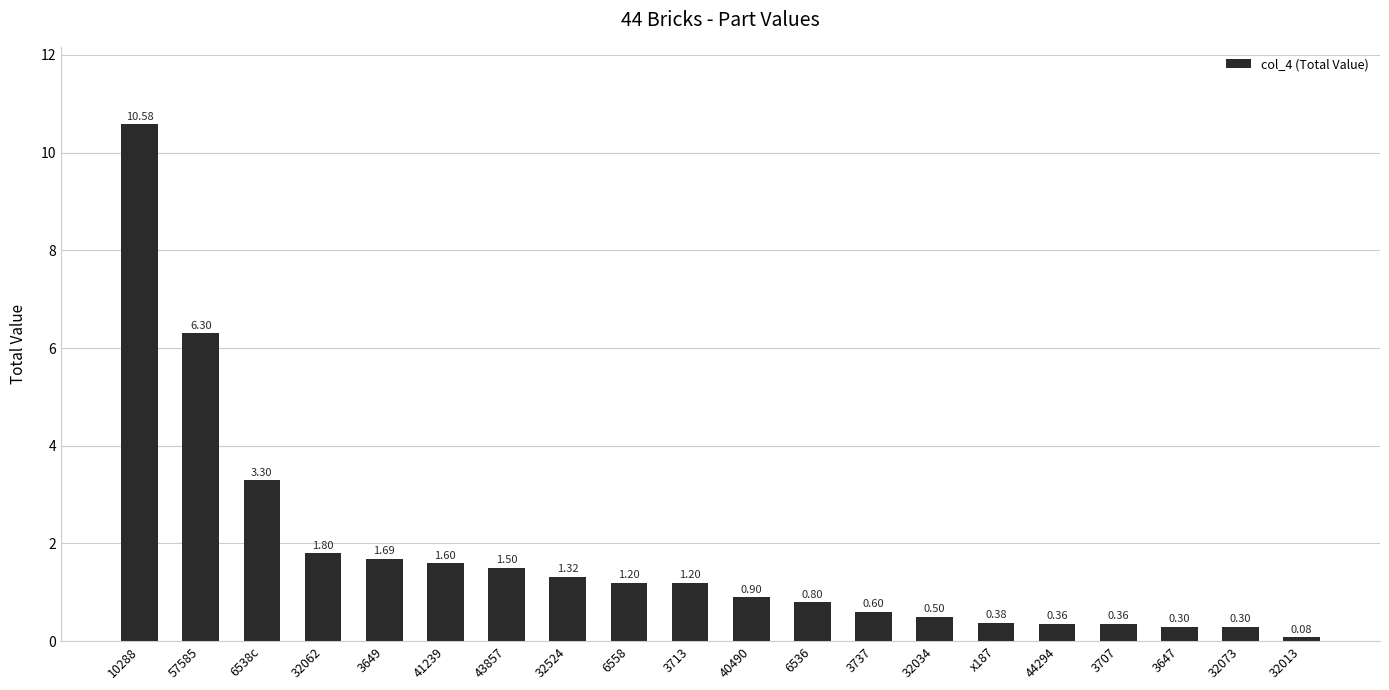

What is the label of the 19th bar from the right?

57585